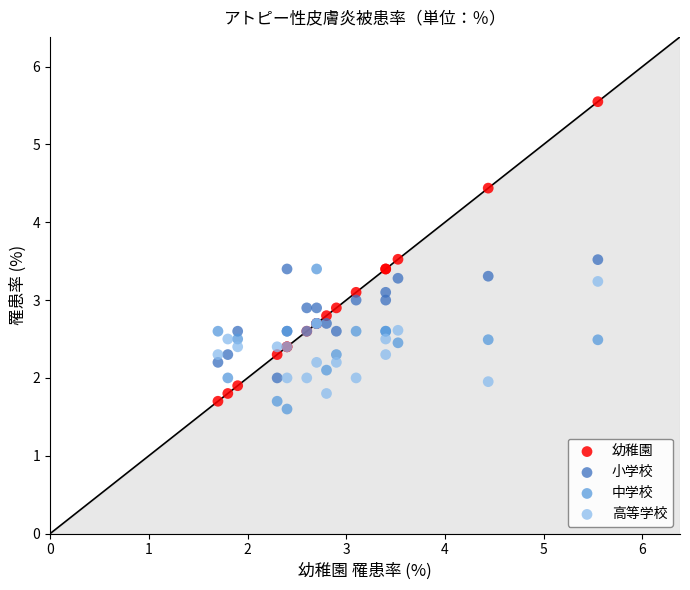

What is the X range (max minus min) for the scatter plot?

3.8